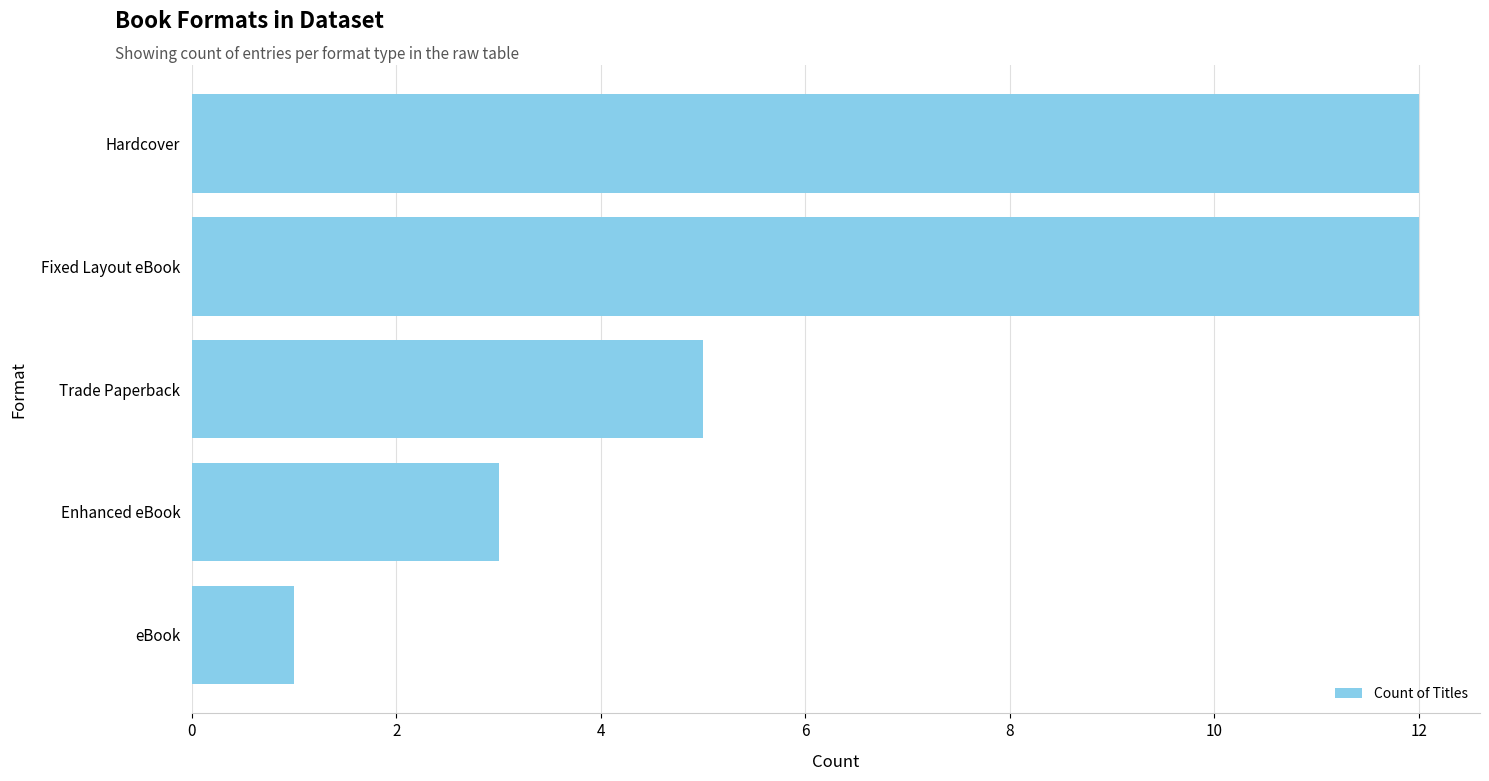

What is the change in value from Hardcover to Trade Paperback?

-7